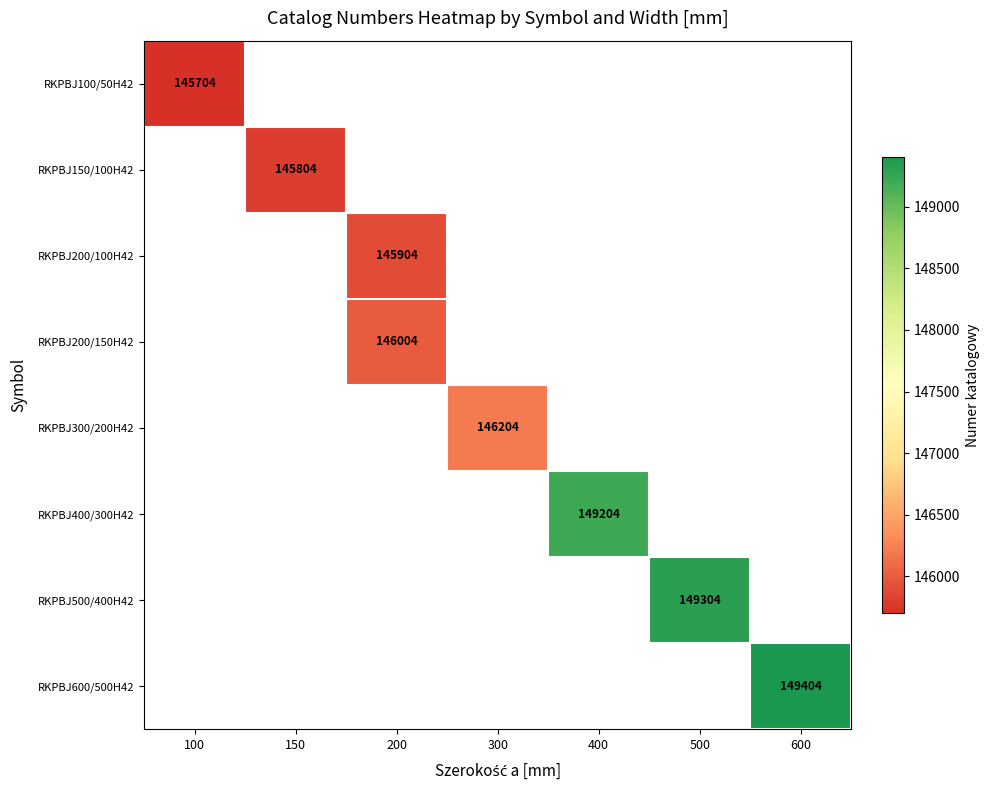

Is it true that RKPBJ500/400H42 equals 149304 at 500?

True